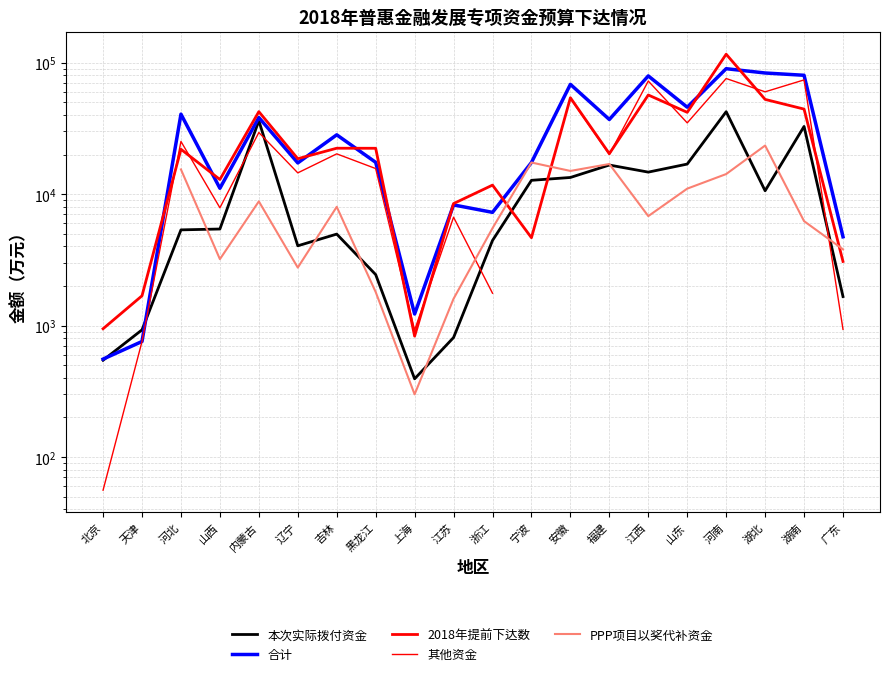

At 广东, list the series in order from smallest to largest.

其他资金, 本次实际拨付资金, 2018年提前下达数, PPP项目以奖代补资金, 合计